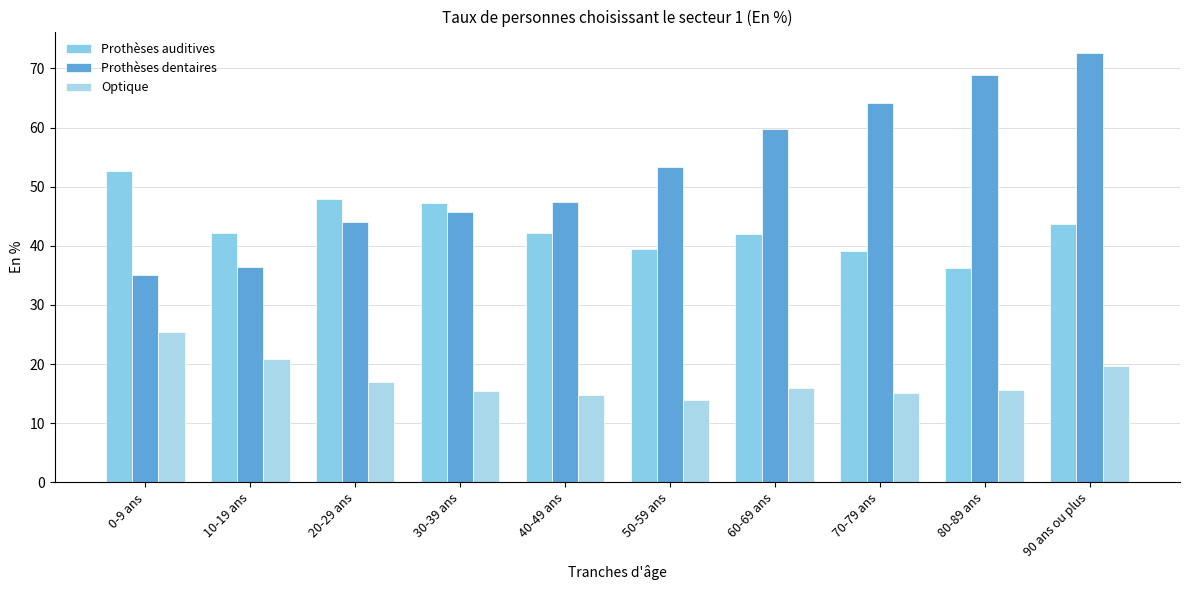

List the labels in order of Prothèses auditives value, smallest first.

80-89 ans, 70-79 ans, 50-59 ans, 60-69 ans, 10-19 ans, 40-49 ans, 90 ans ou plus, 30-39 ans, 20-29 ans, 0-9 ans